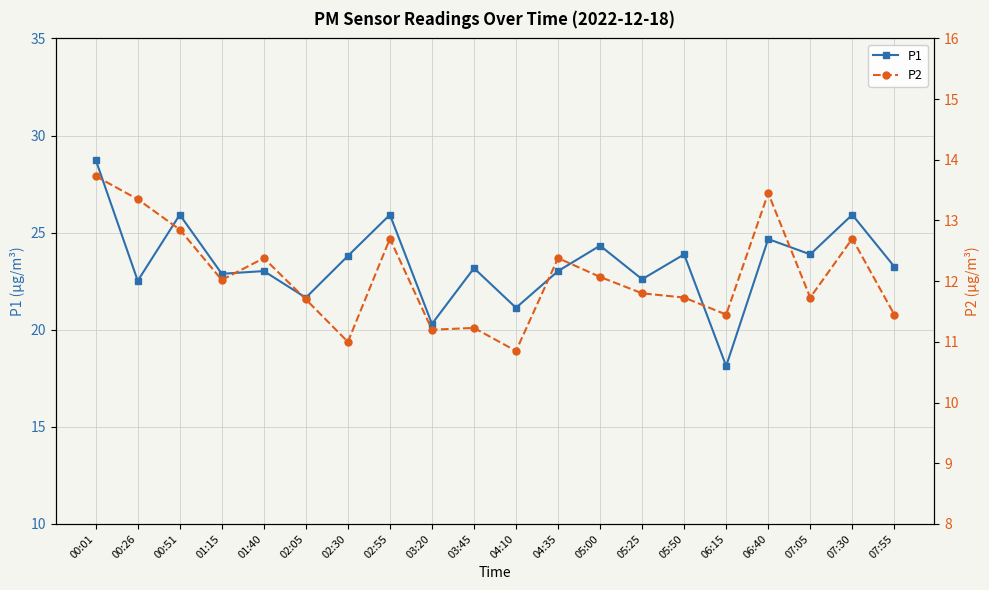

Count the number of categories in the chart.

20